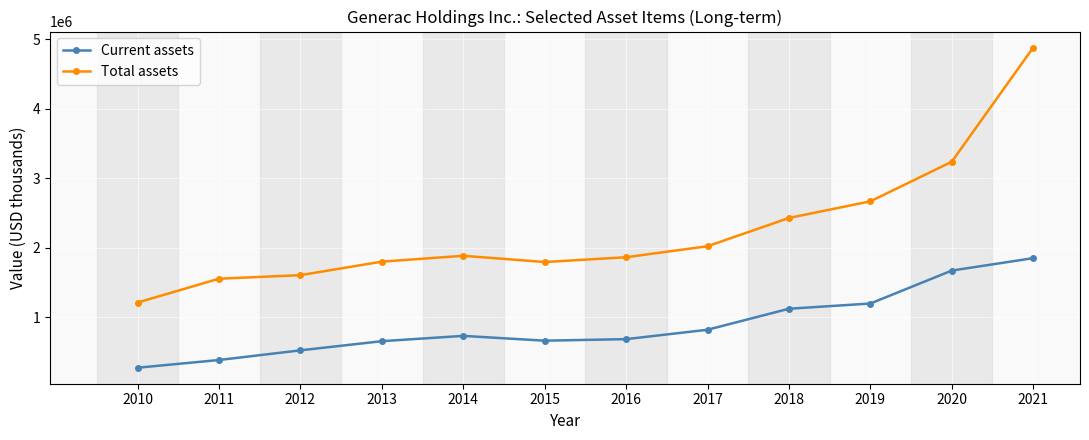

What is the value of the Total assets point at the 10th from the left?

2665669